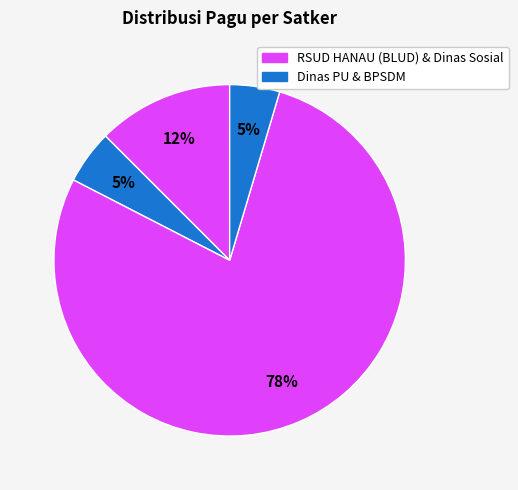

How many slices are in this pie chart?

4